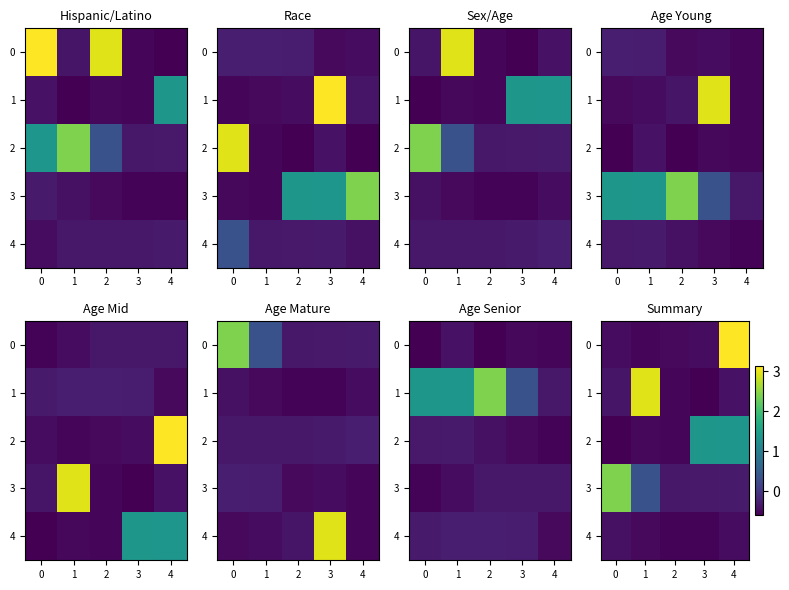

The value of 3 at 1 is 0.3. True or false?

True